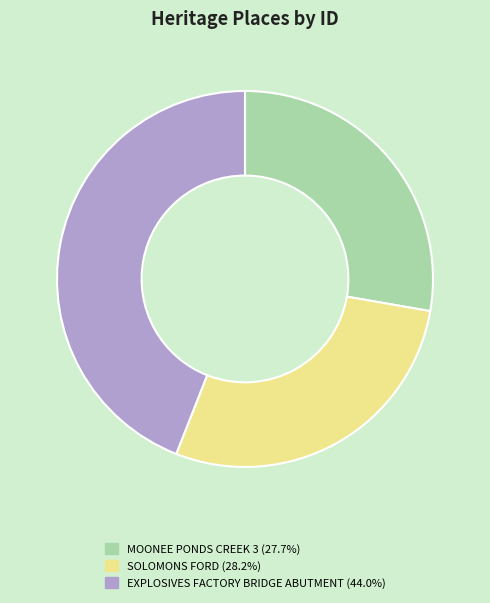

Combined, do SOLOMONS FORD and MOONEE PONDS CREEK 3 account for over 50%?

Yes